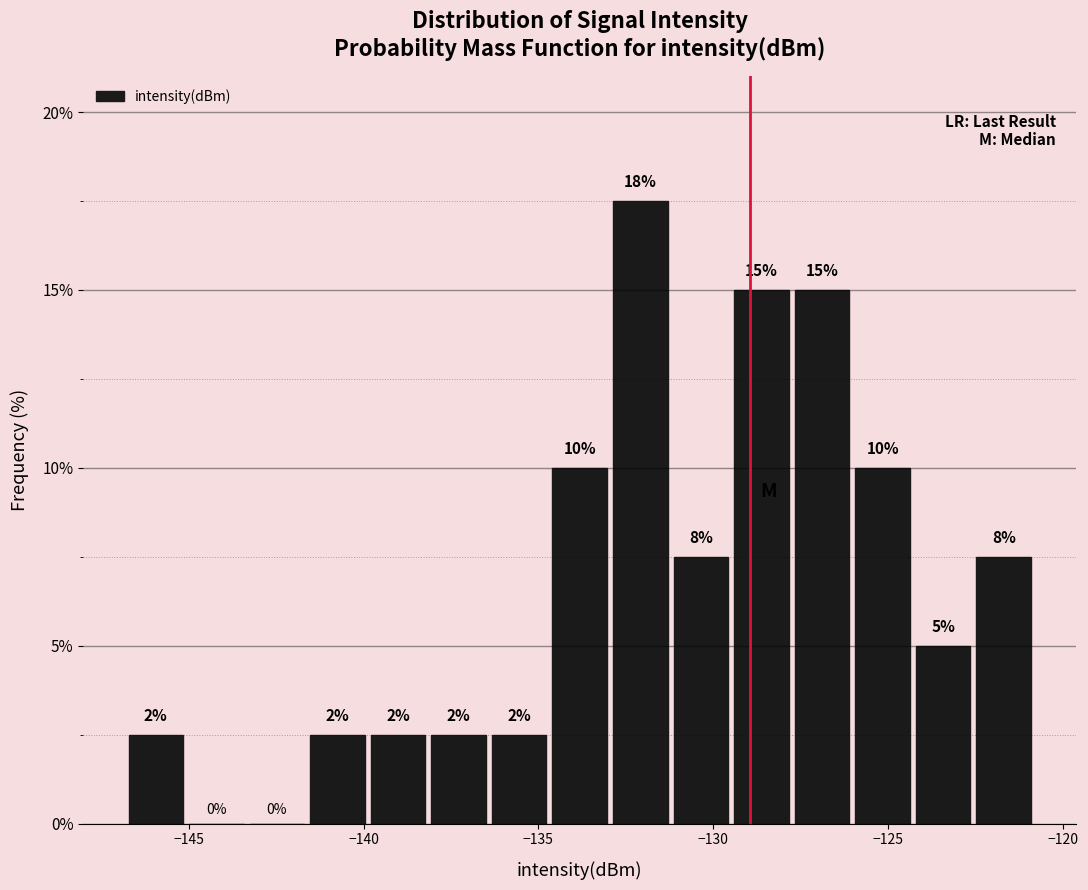

Around what value on the x-axis is the tallest bar? Give the approximate position of its centre, as read against the axis.

-132.0